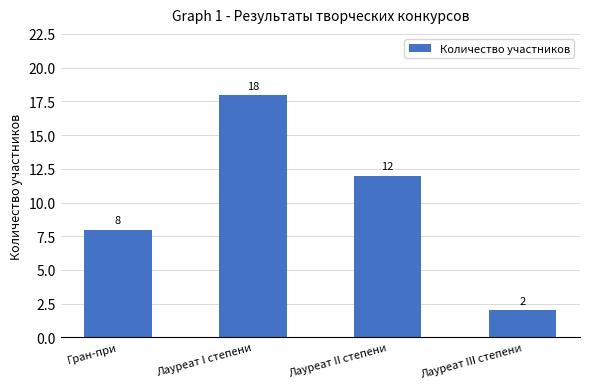

What is the change in value from Лауреат II степени to Лауреат III степени?

-10